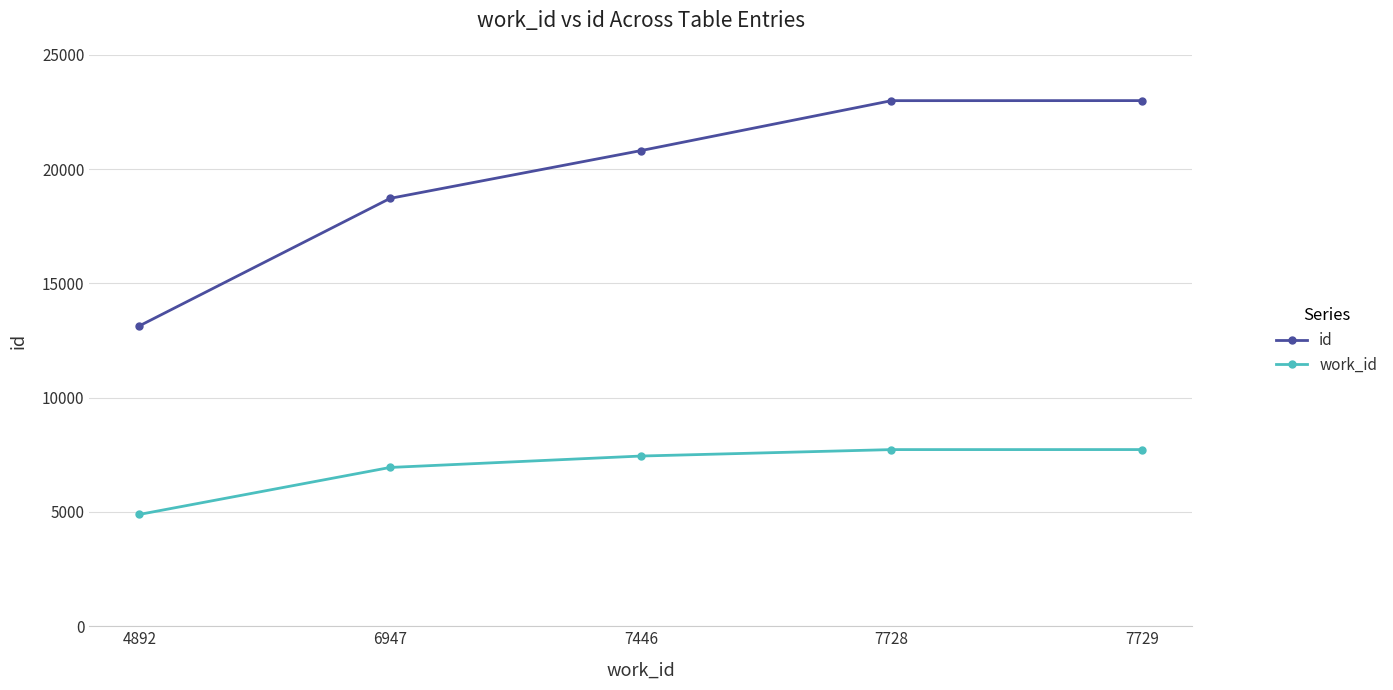

What is the average value of the work_id series?

6948